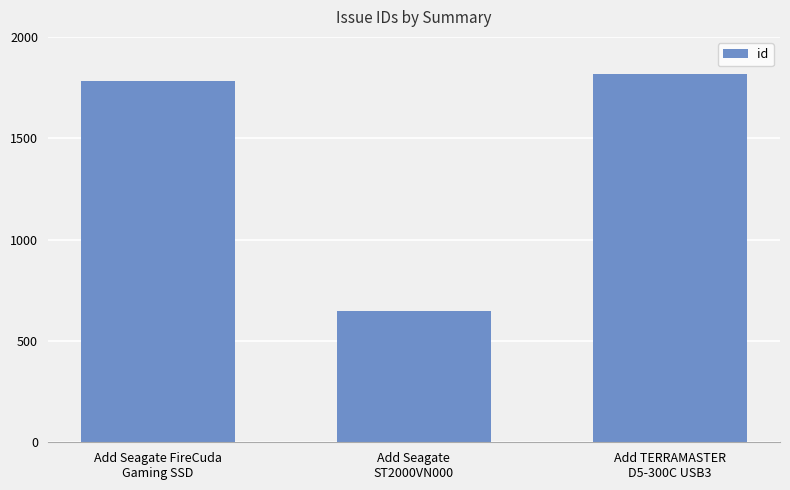

What is the label of the 1st bar from the left?

Add Seagate FireCuda
Gaming SSD